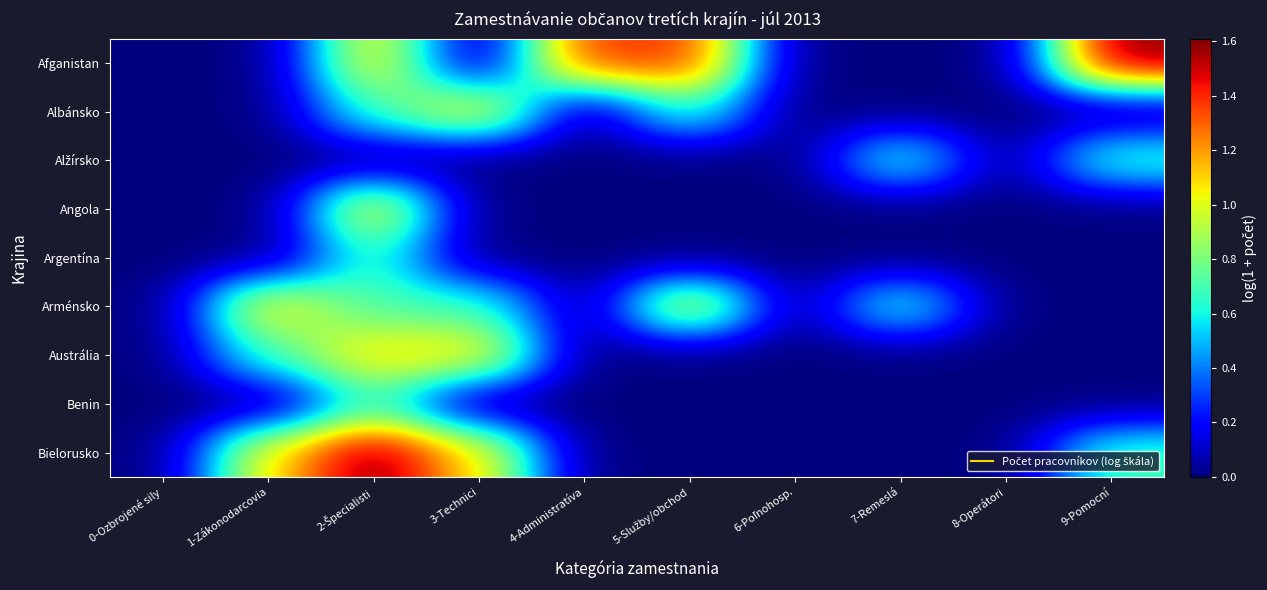

What is the greatest value displayed?

1.6